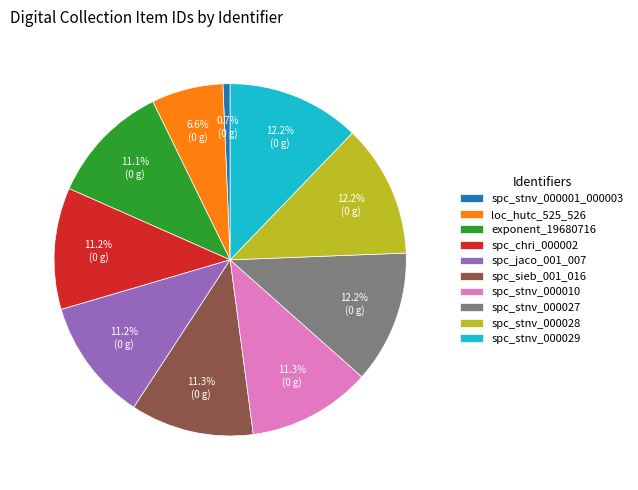

Count the number of slices in the pie.

10